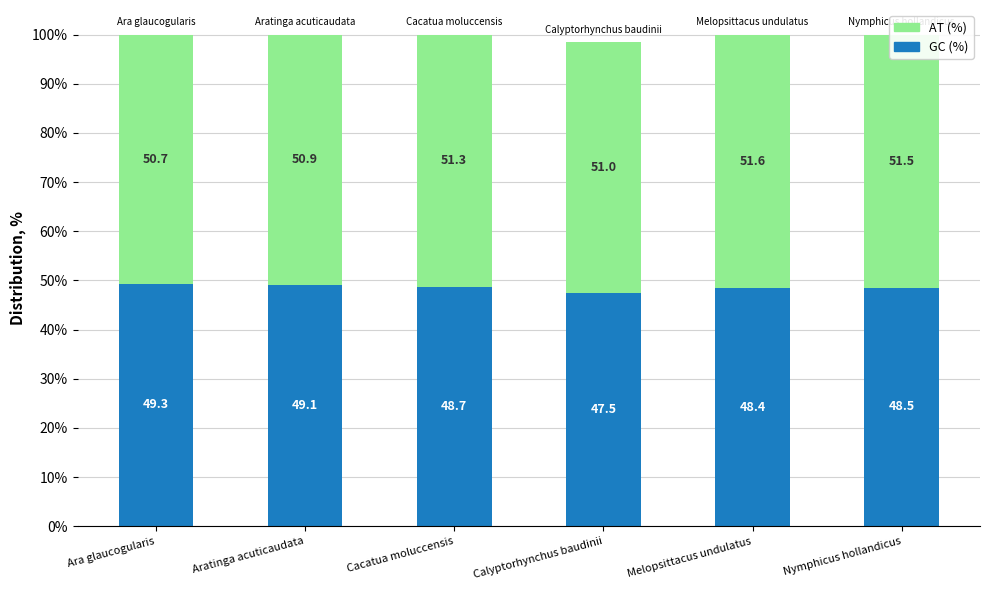

At which label does GC (%) reach its minimum?

Calyptorhynchus baudinii